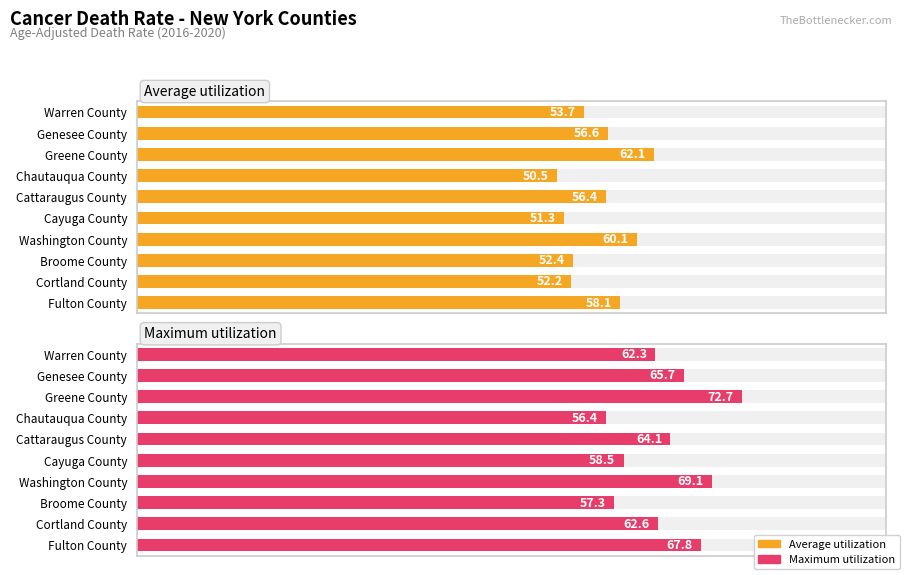

Is the value of Maximum utilization at Washington County greater than the value of Average utilization at Fulton County?

Yes